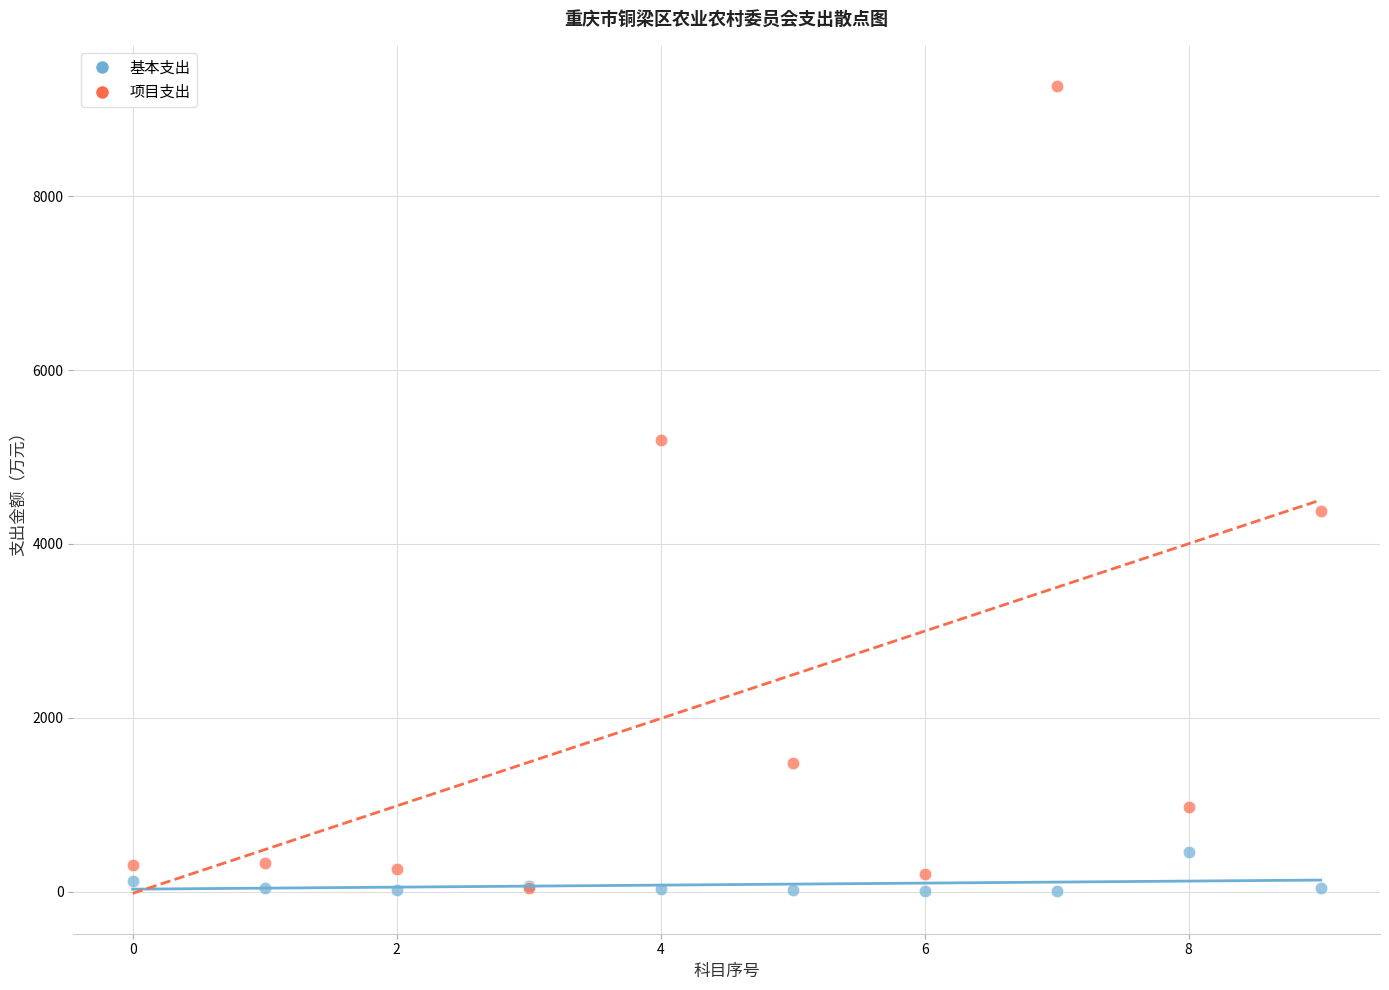

Which series has the largest Y range (max minus min)?

项目支出